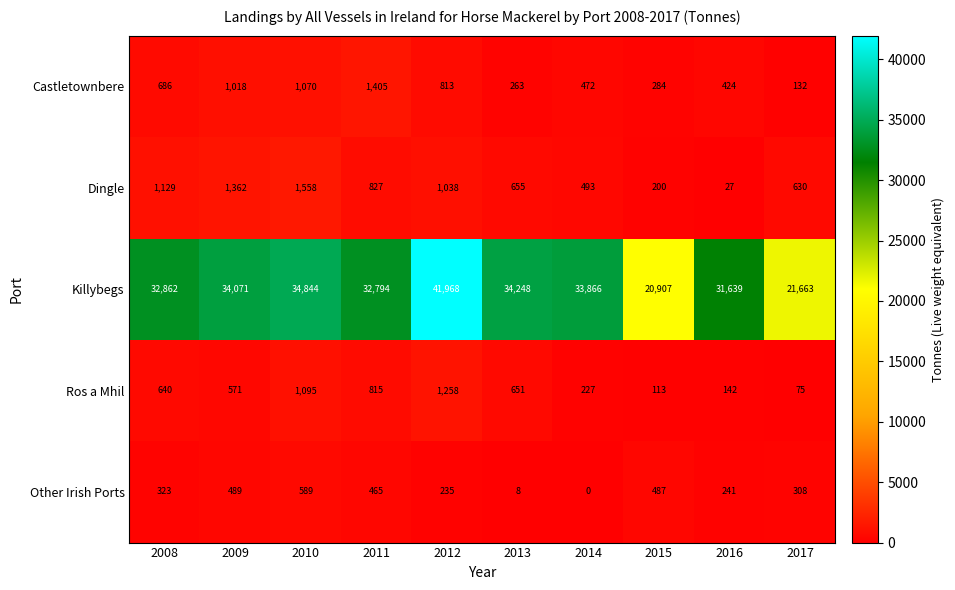

The Castletownbere series shows 1405 at 2011. True or false?

True